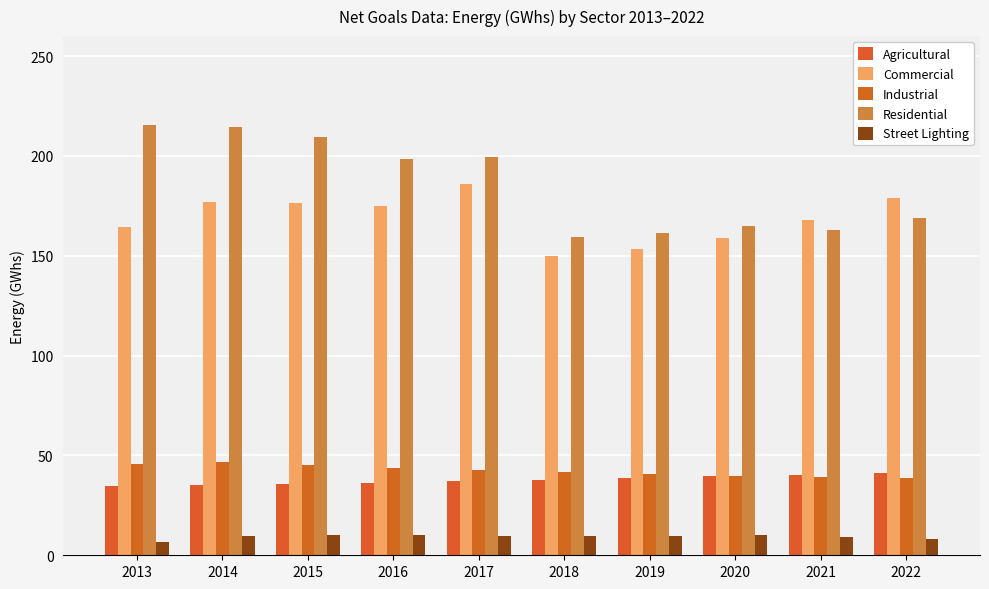

How many data points does each series have?

10